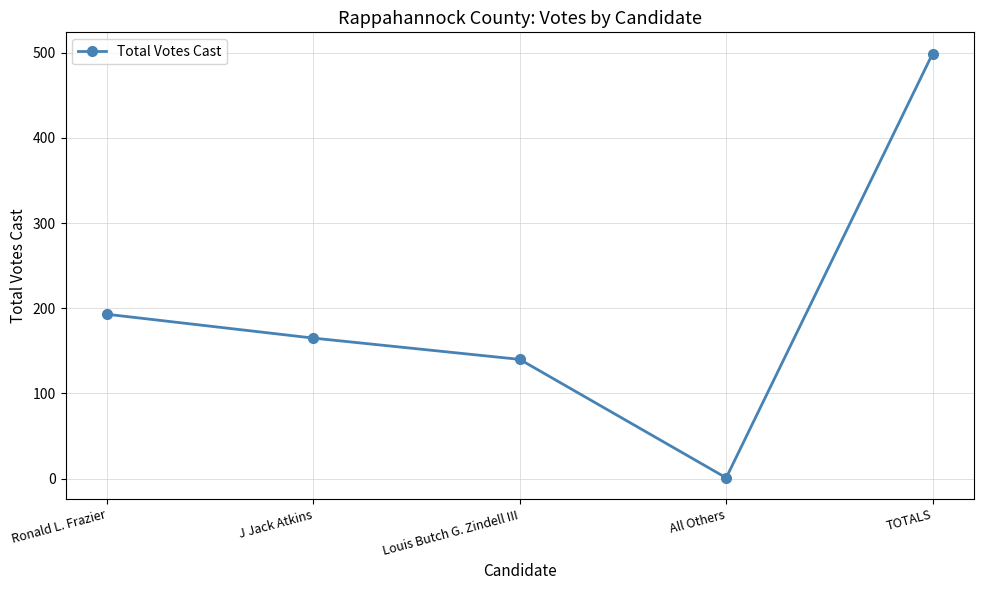

Rank the categories by value from highest to lowest.

TOTALS, Ronald L. Frazier, J Jack Atkins, Louis Butch G. Zindell III, All Others